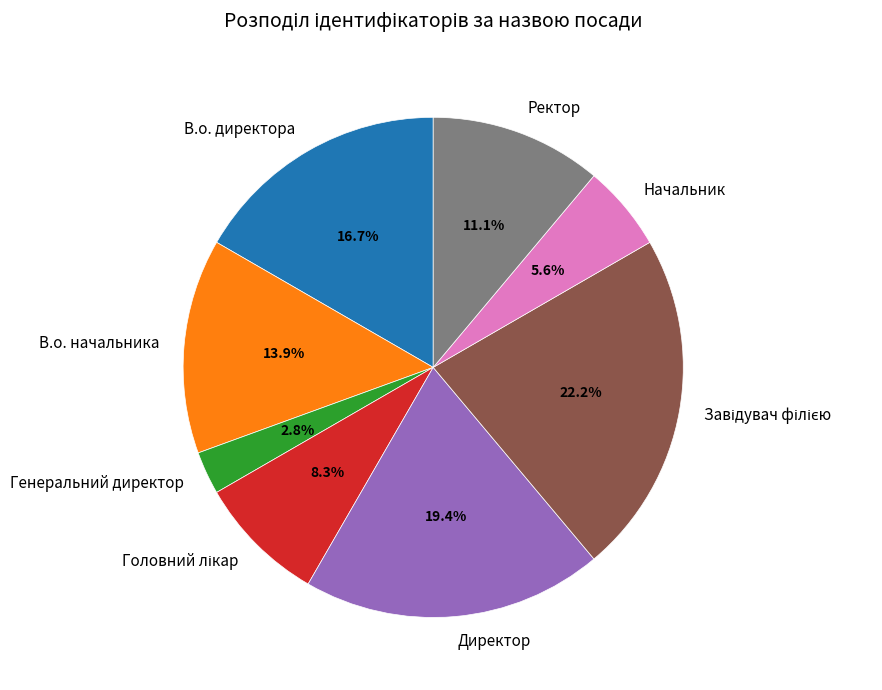

What is the smallest slice in the pie chart?

Генеральний директор